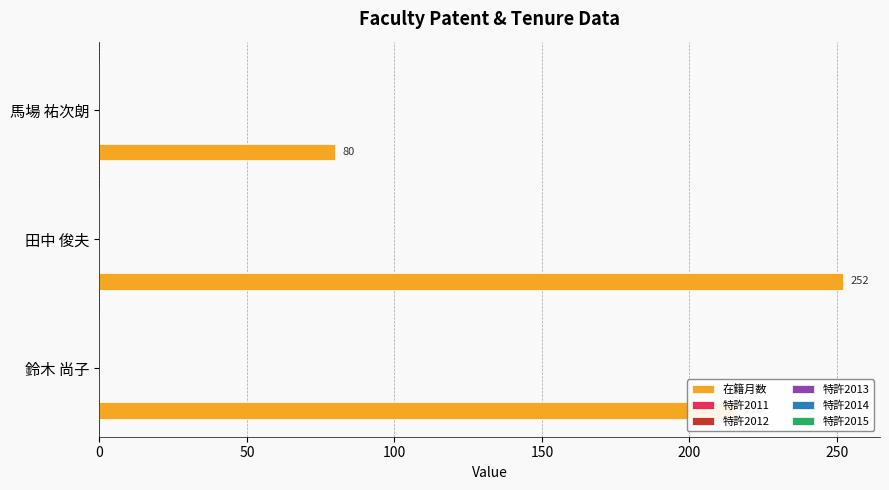

What is the smallest value displayed?

80